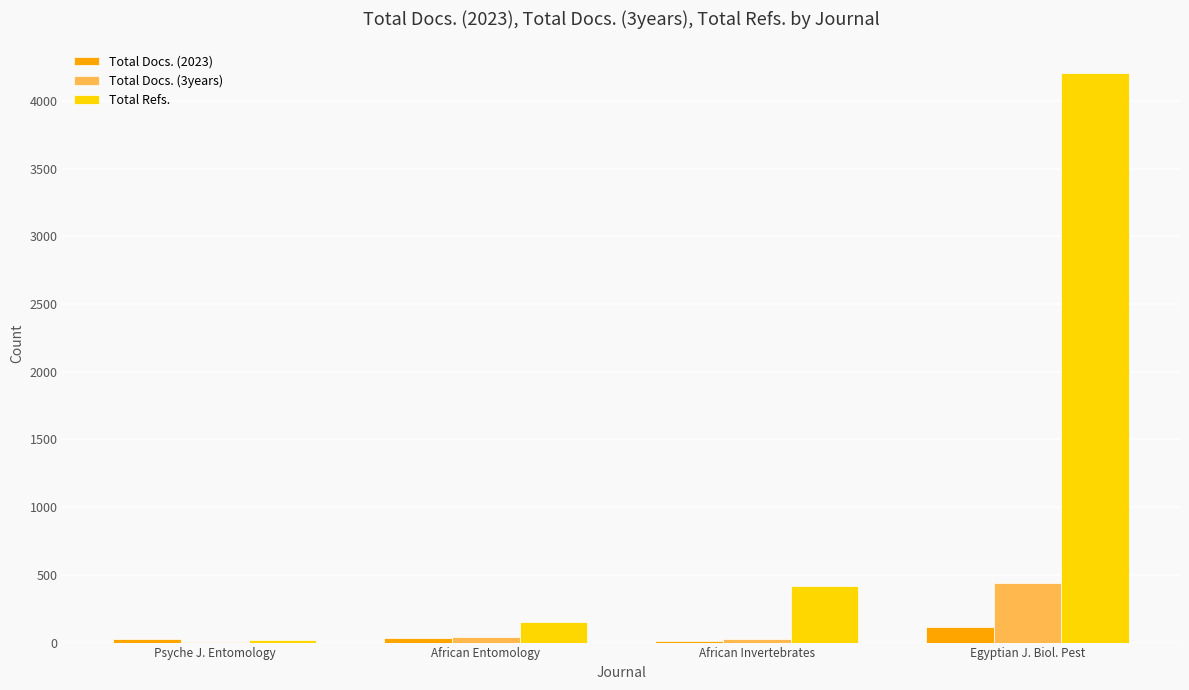

What is the sum of all Total Docs. (2023) values?

195